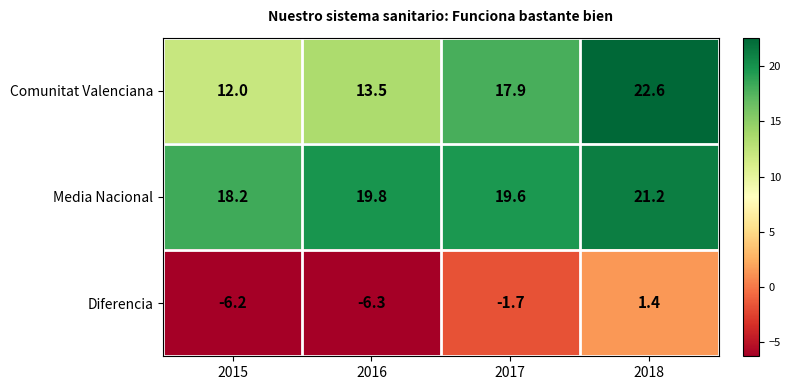

What is the total value across all series at 2017?

35.8